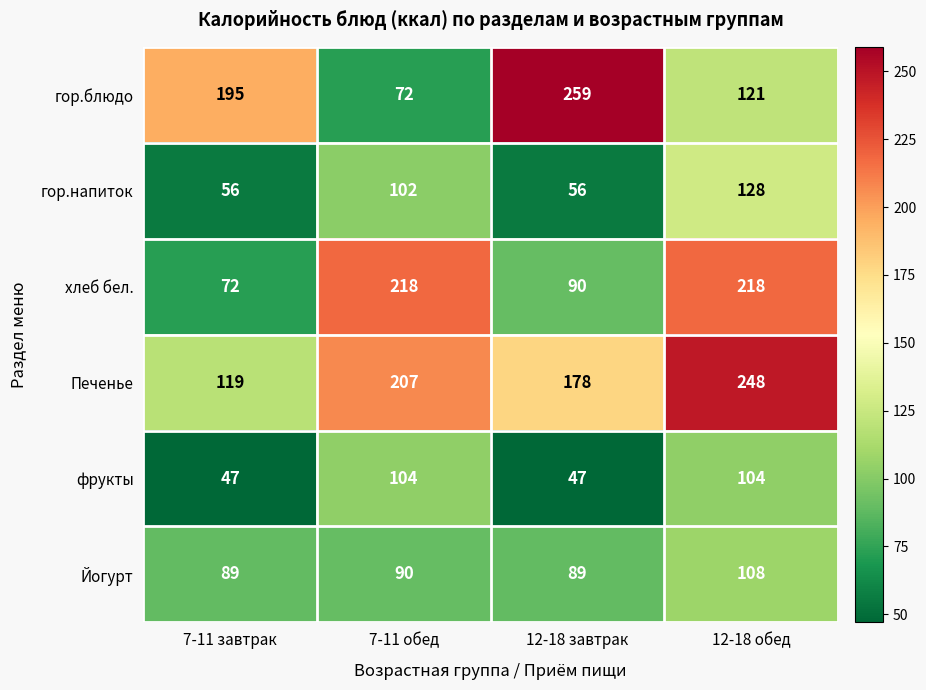

True or false: Печенье has a value of 178 at 12-18 завтрак.

True